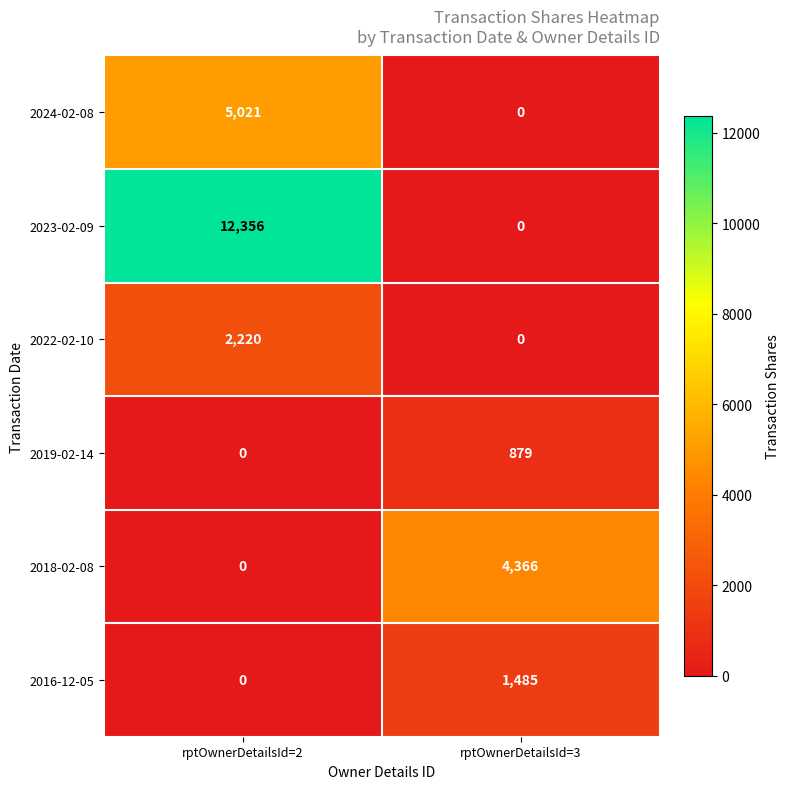

Which series has the largest total across all categories?

2023-02-09